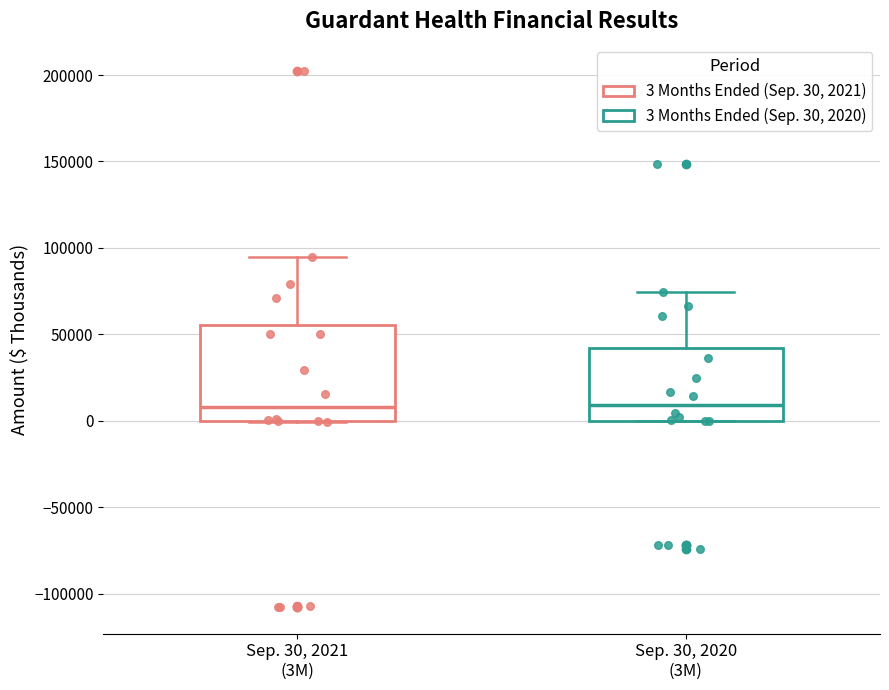

Which box is the tallest, from its lower edge to its upper edge?

Sep. 30, 2021 (3M)